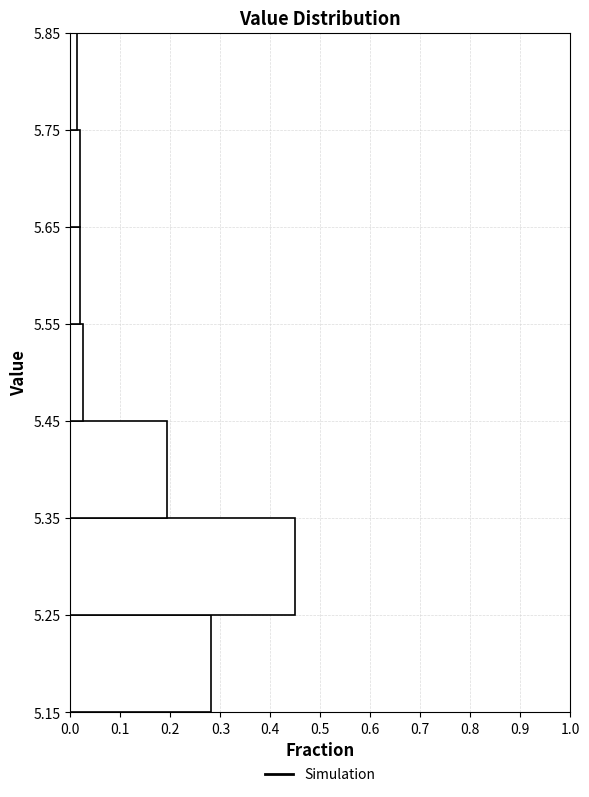

Reading bottom to top, transcribe this chart: for each bar, give the range it covers on the y-axis and its length. The values are not printed on the chart, so give them approximately, as read against the axis.

5.15 to 5.25: 0.28
5.25 to 5.35: 0.45
5.35 to 5.45: 0.19
5.45 to 5.55: 0.03
5.55 to 5.65: 0.02
5.65 to 5.75: 0.02
5.75 to 5.85: 0.01